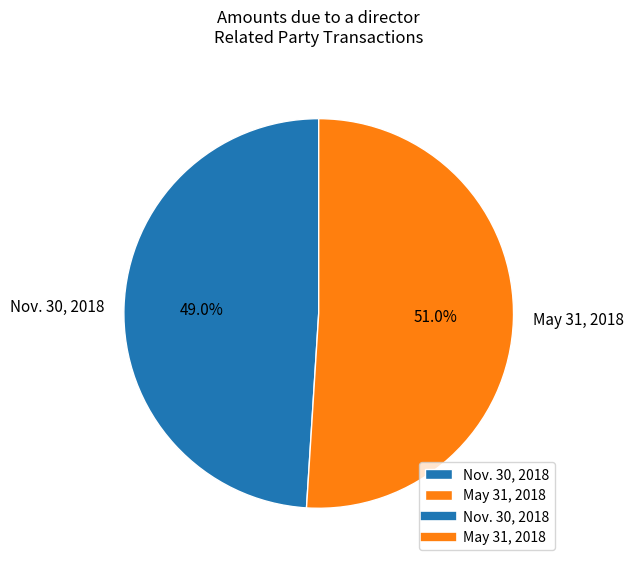

True or false: Nov. 30, 2018 accounts for 49% of the total.

True